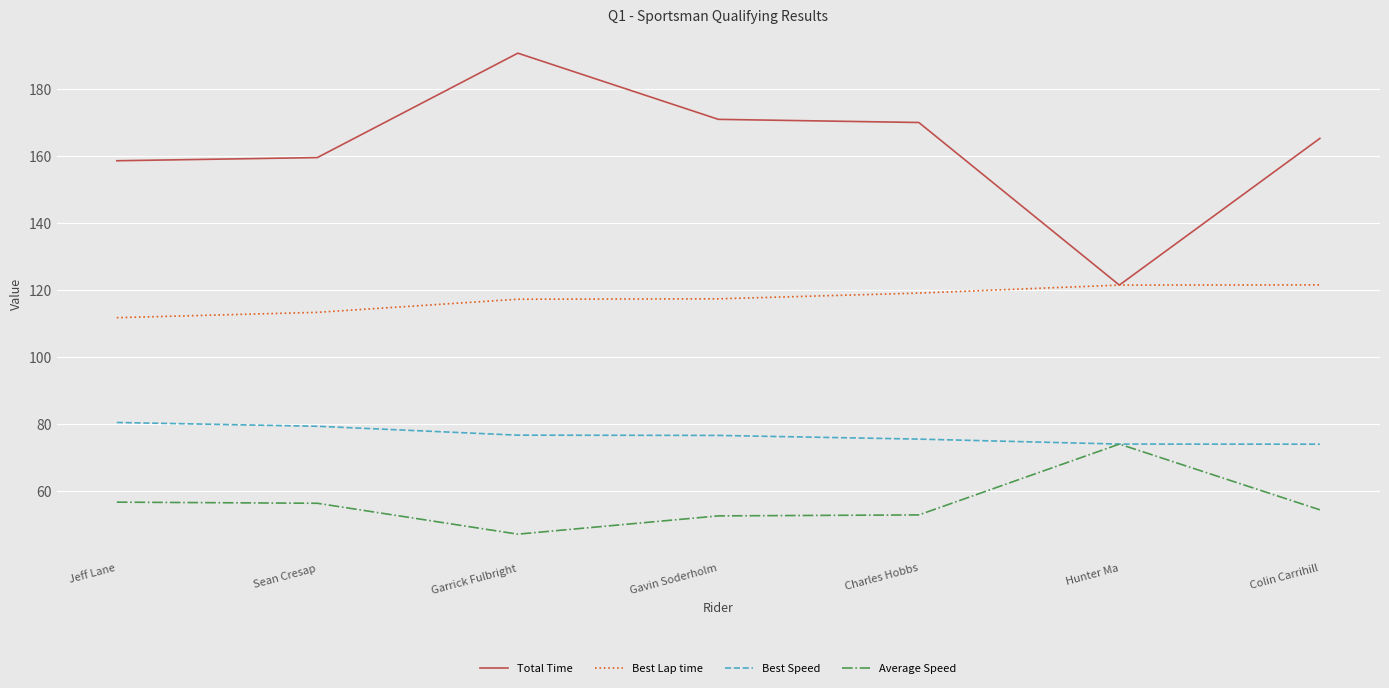

At which category does the chart reach its minimum across all series?

Garrick Fulbright